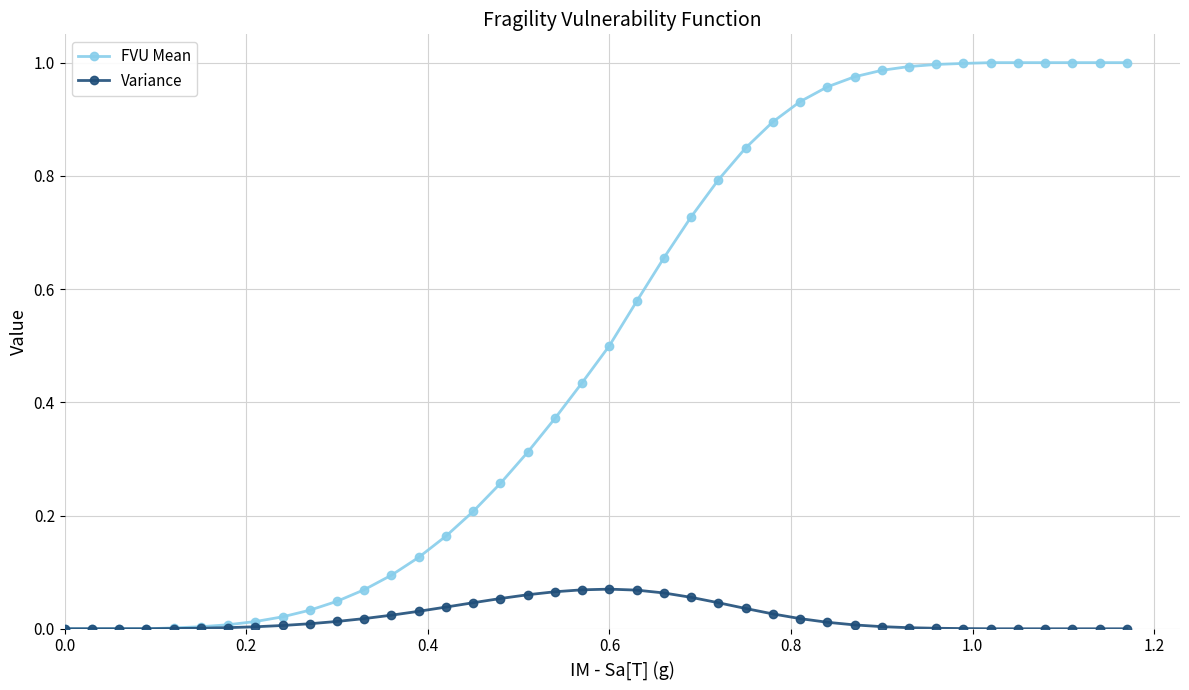

How many distinct data groups are displayed?

2